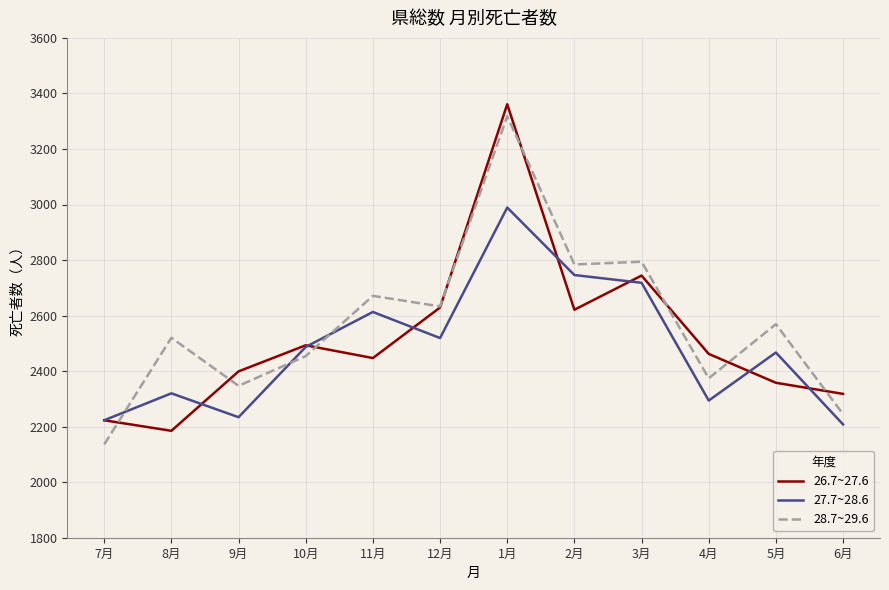

Reading left to right, list all the values displayed in this chart.

26.7~27.6: 7月=2223	8月=2185	9月=2399	10月=2493	11月=2447	12月=2629	1月=3361	2月=2621	3月=2744	4月=2462	5月=2358	6月=2318
27.7~28.6: 7月=2223	8月=2320	9月=2234	10月=2487	11月=2613	12月=2519	1月=2989	2月=2746	3月=2718	4月=2294	5月=2467	6月=2208
28.7~29.6: 7月=2136	8月=2520	9月=2347	10月=2454	11月=2671	12月=2633	1月=3318	2月=2784	3月=2794	4月=2374	5月=2569	6月=2245